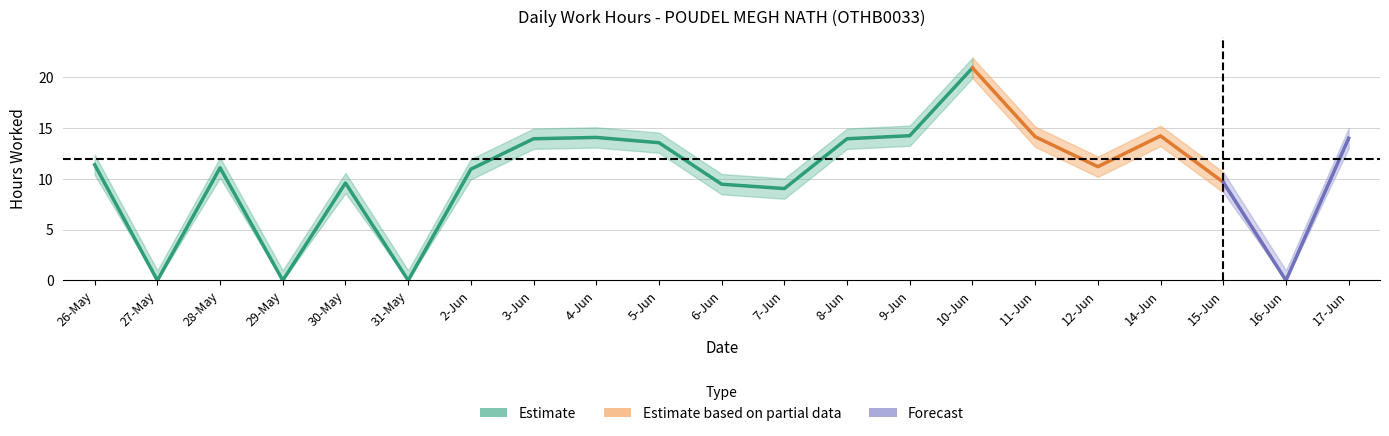

True or false: hours_upper and hours_lower intersect in this chart.

False